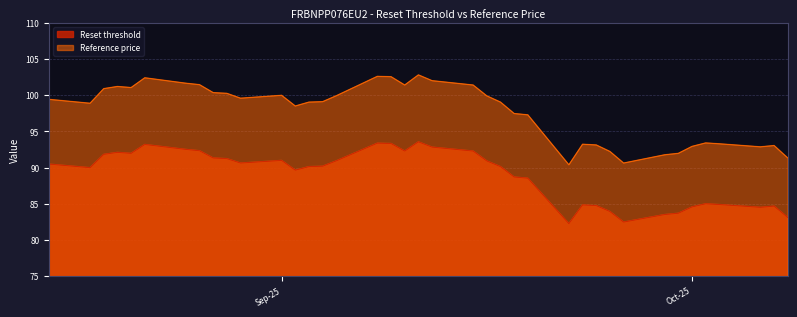

At which category is the sum across all series the highest?

2025-09-11